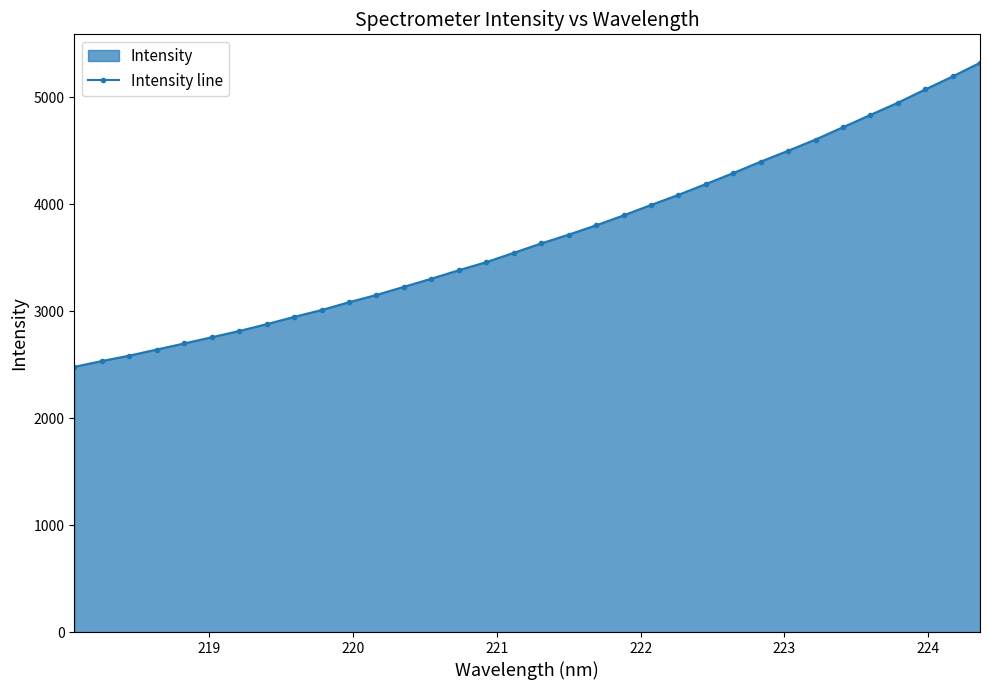

What is the greatest value displayed?

5322.6